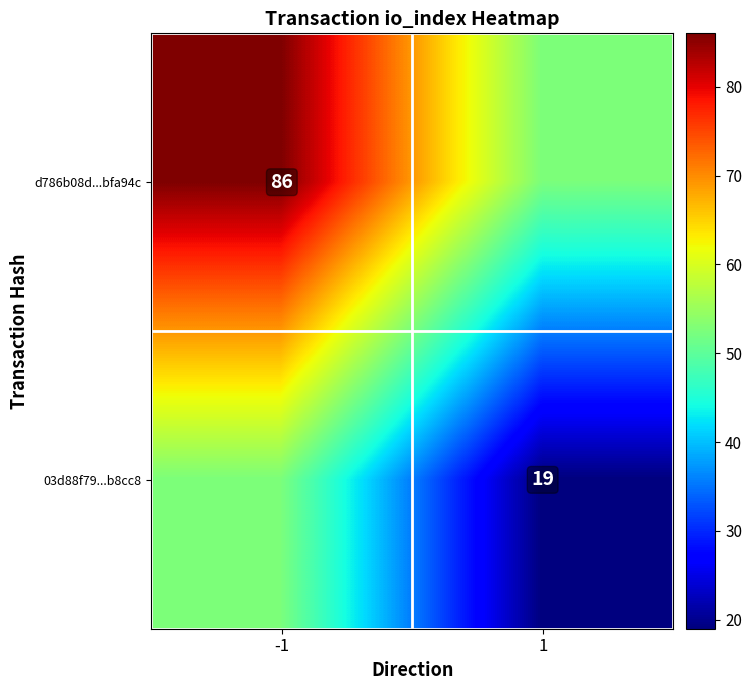

Is the value of 03d88f79...b8cc8 at 1 greater than the value of d786b08d...bfa94c at -1?

No